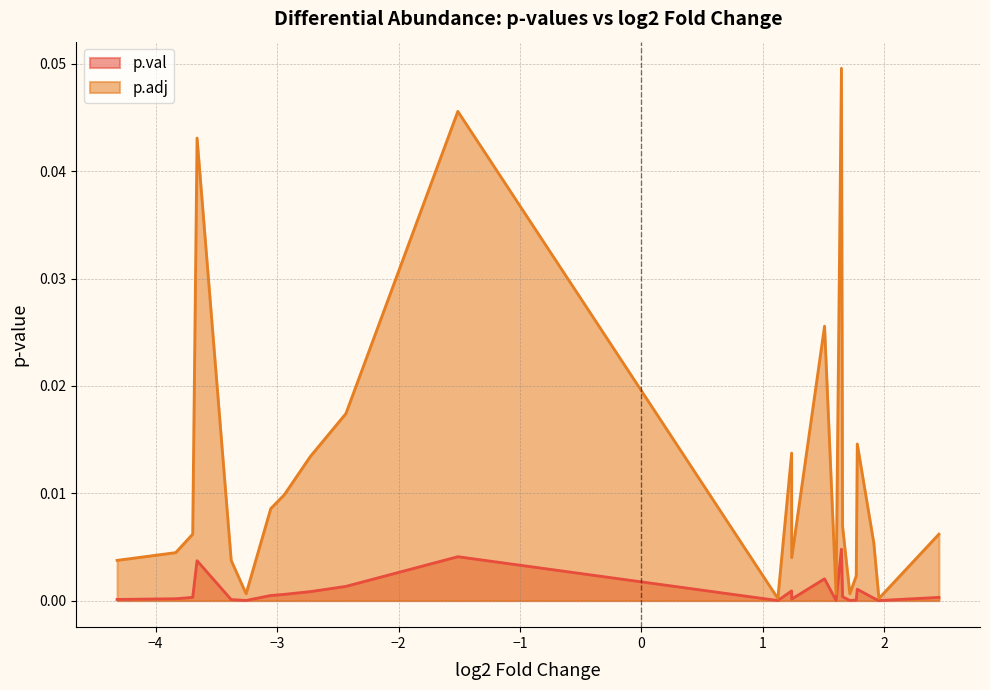

Rank the series by their average value, from highest to lowest.

p.adj, p.val